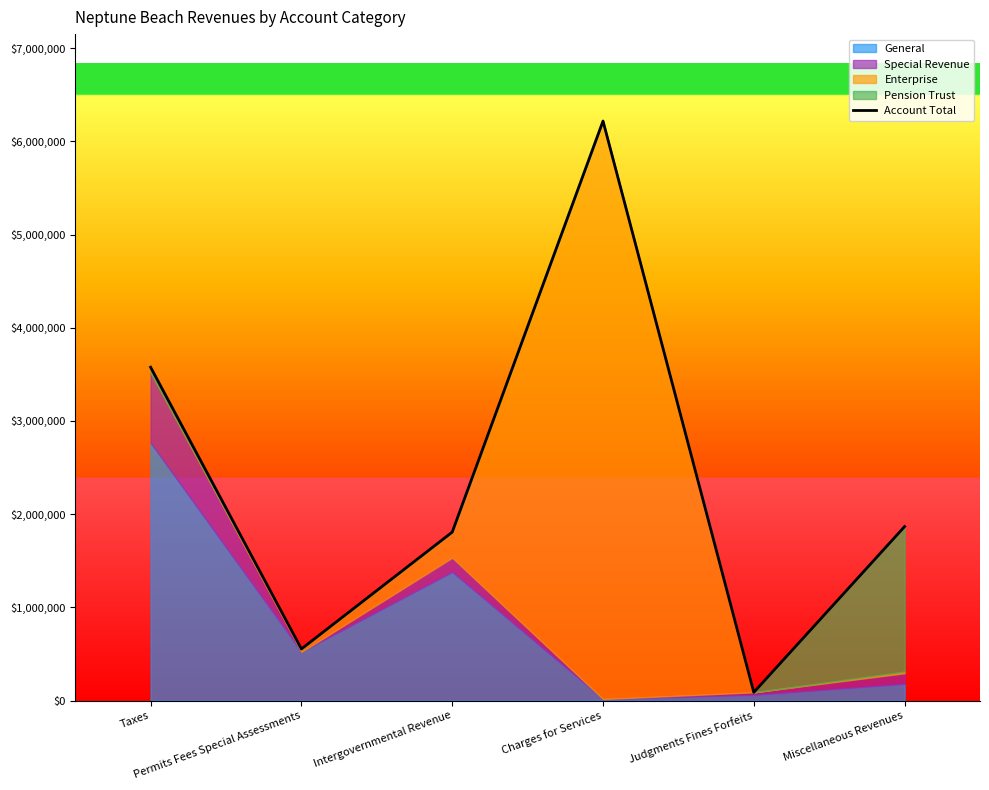

Where does the data first go above 1866834?

Taxes